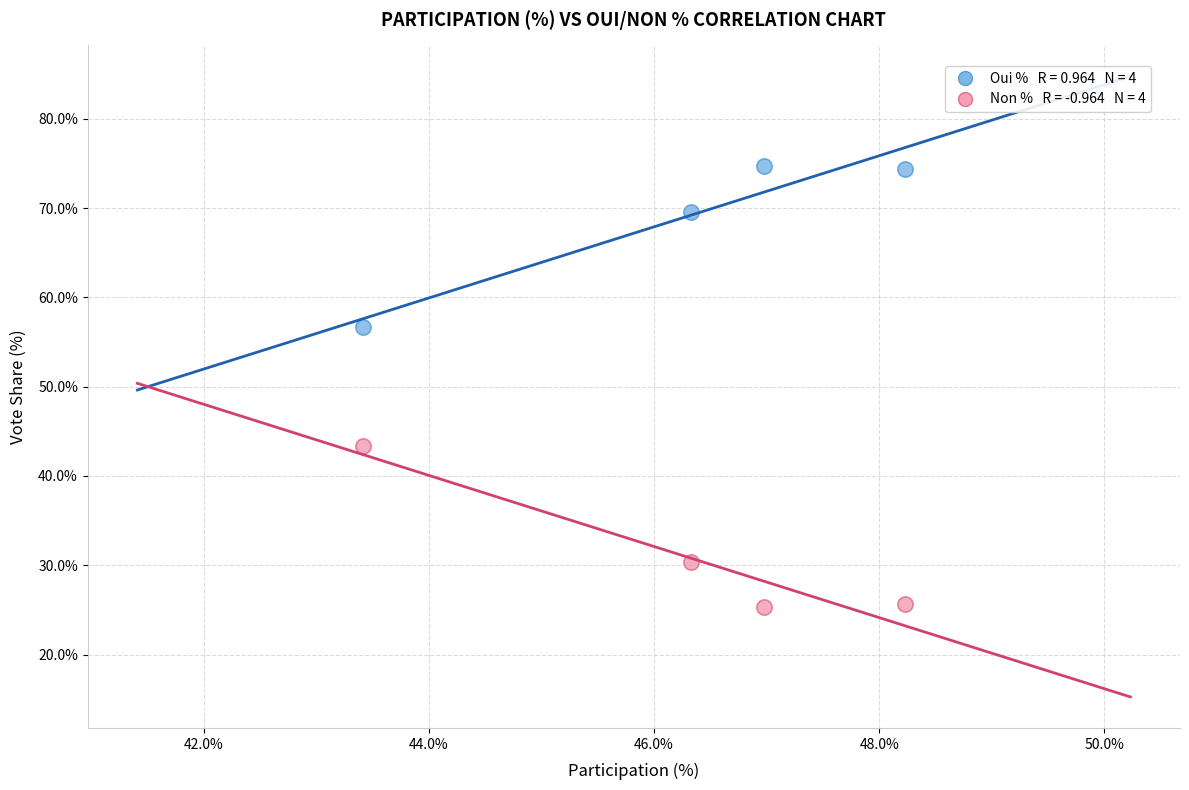

Across all data points, what is the average X value?

46.2